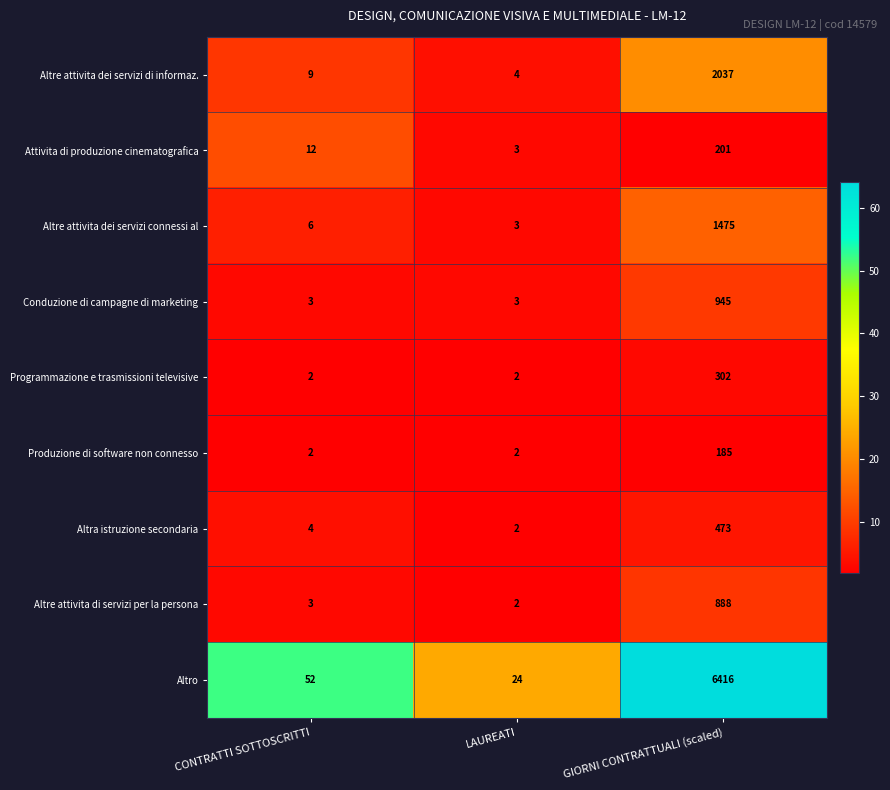

What is the difference between the Altro values at LAUREATI and CONTRATTI SOTTOSCRITTI?

28